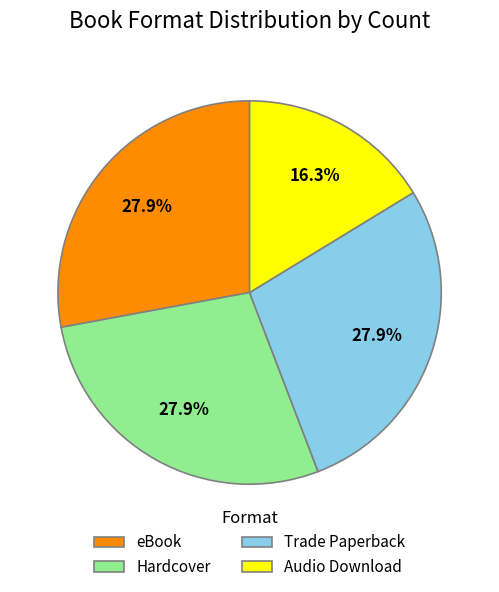

Do eBook and Audio Download together represent more than half of the pie?

No